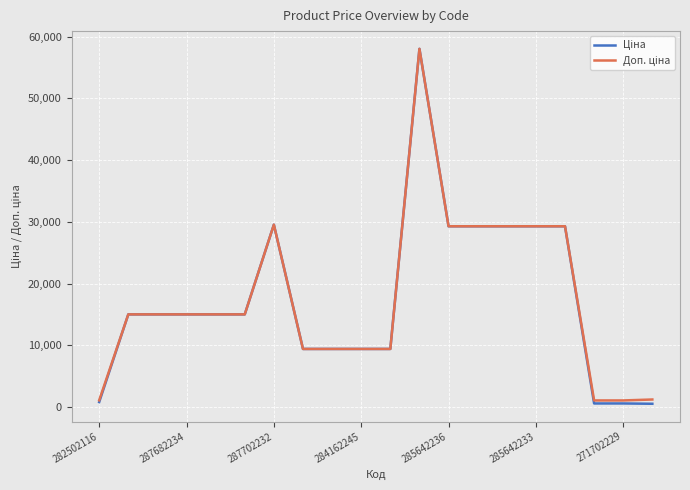

In Ціна, how many points are higher than both neighbors (excluding endpoints)?

2